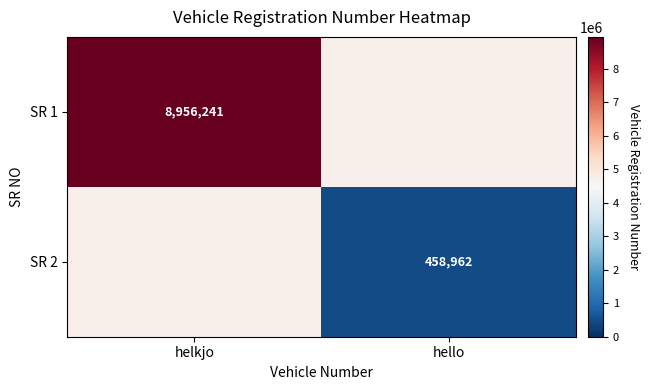

True or false: SR 1 has a value of 8956241.0 at helkjo.

True